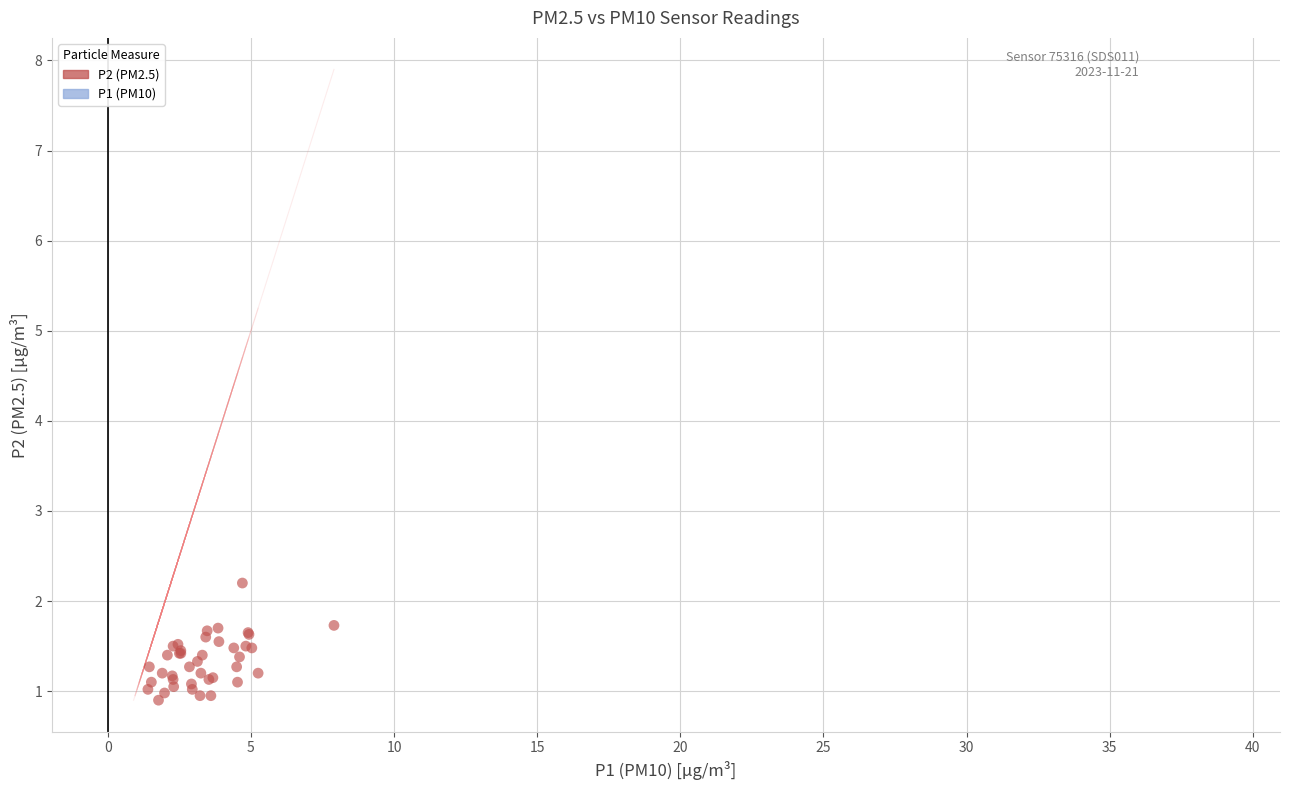

Which series reaches the maximum Y coordinate?

P1 (PM10)